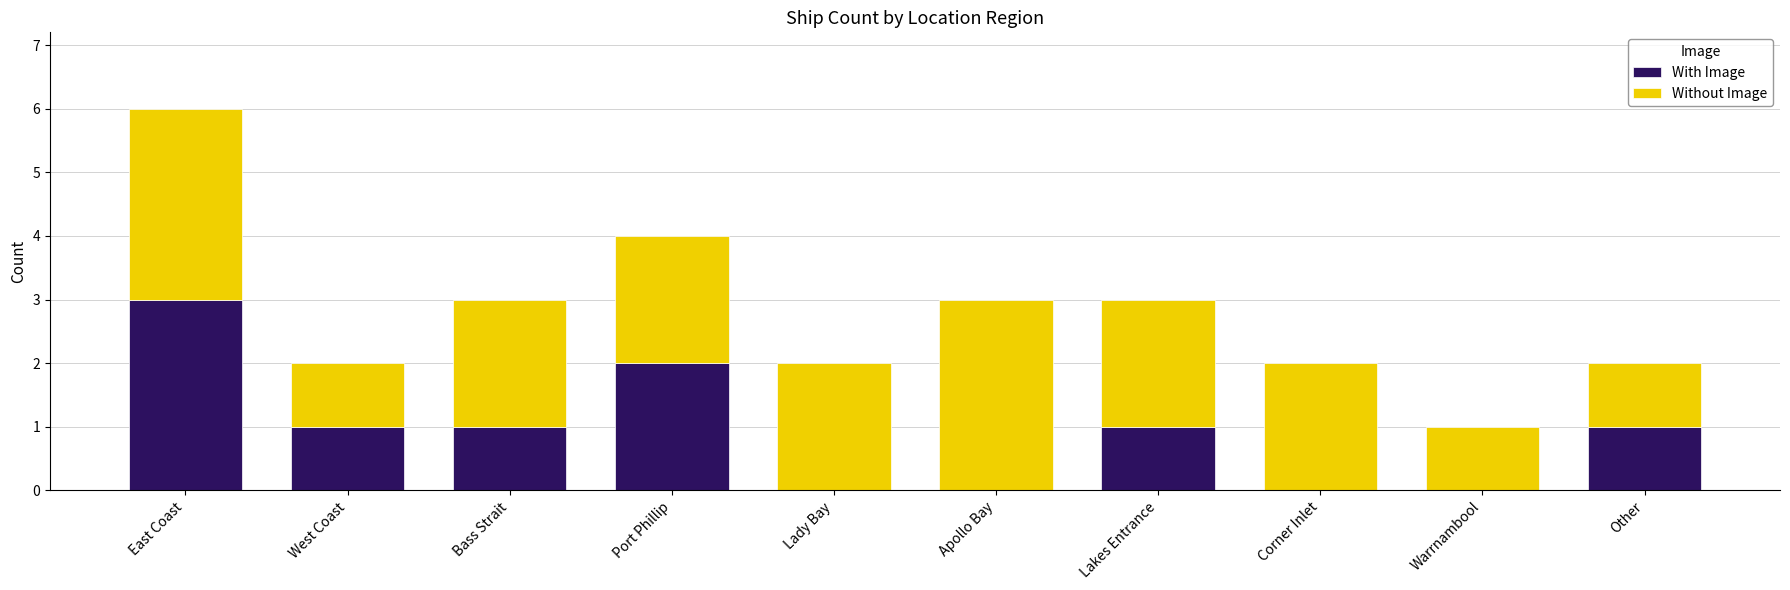

What is the sum of all With Image values?

9